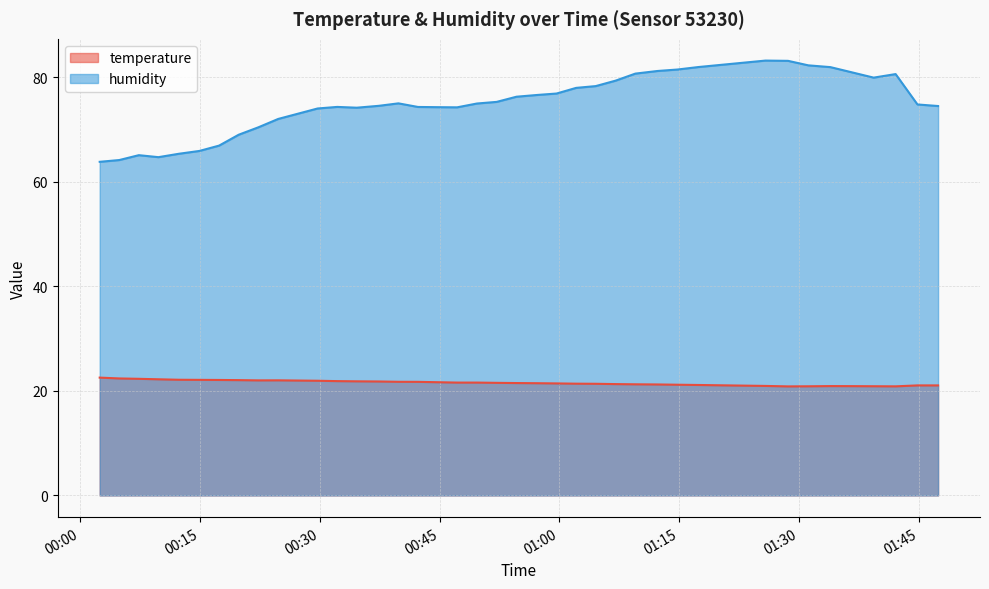

Which category has the lowest value across all series?

2022-07-29T01:28:38